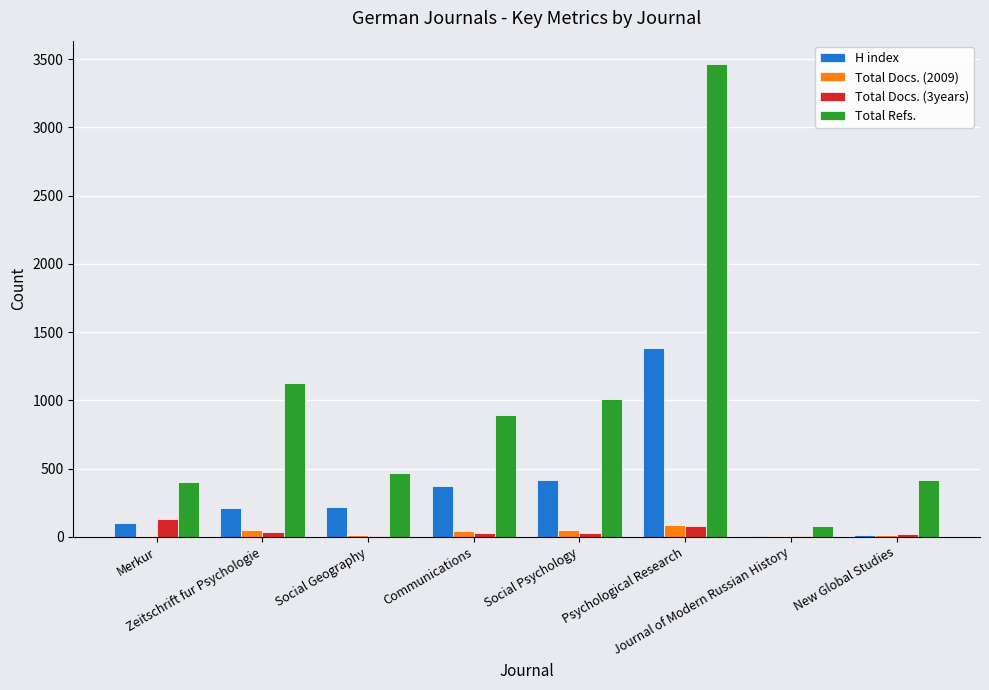

Between Communications and Psychological Research, which series saw the biggest shift?

Total Refs.